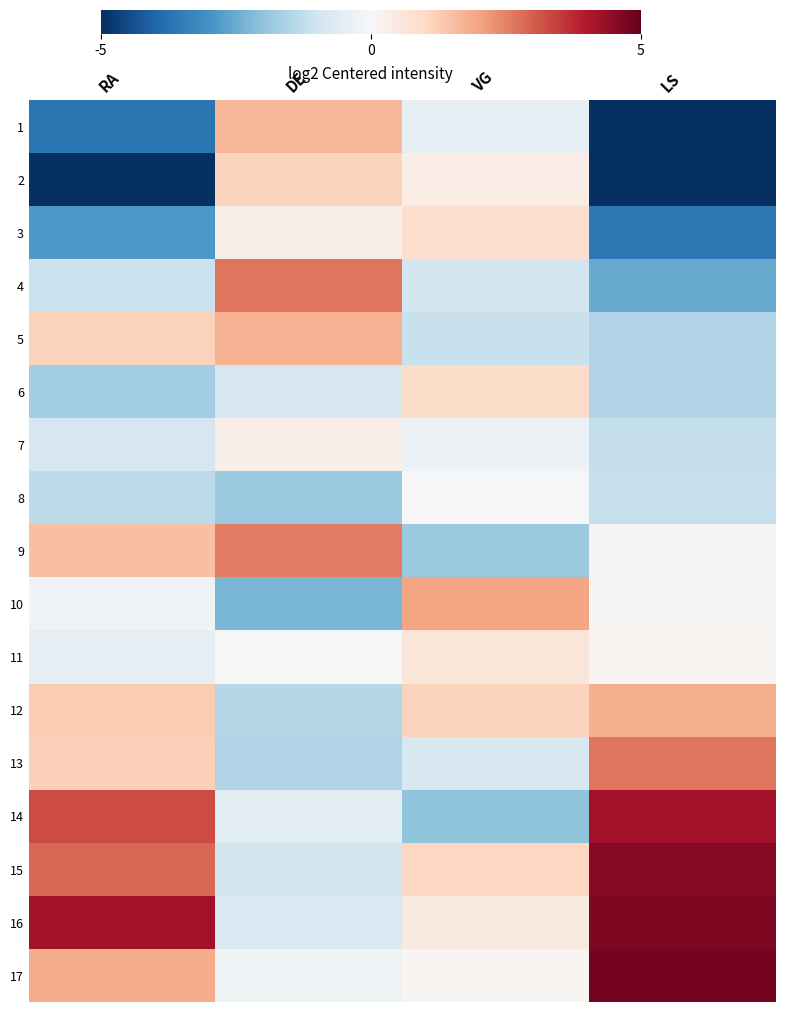

Reading left to right, transcribe all the data shown in this chart.

1: RA=-3.6	DE=1.7	VG=-0.5	LS=-6.4
2: RA=-5.3	DE=1.1	VG=0.4	LS=-5.0
3: RA=-2.9	DE=0.3	VG=0.8	LS=-3.6
4: RA=-1.1	DE=2.7	VG=-0.9	LS=-2.5
5: RA=1.1	DE=1.7	VG=-1.1	LS=-1.5
6: RA=-1.7	DE=-0.8	VG=0.9	LS=-1.5
7: RA=-0.8	DE=0.3	VG=-0.3	LS=-1.2
8: RA=-1.3	DE=-1.8	VG=0.0	LS=-1.2
9: RA=1.5	DE=2.5	VG=-1.9	LS=0.0
10: RA=-0.2	DE=-2.3	VG=2.0	LS=0.1
11: RA=-0.4	DE=0.0	VG=0.6	LS=0.1
12: RA=1.3	DE=-1.4	VG=1.2	LS=1.8
13: RA=1.2	DE=-1.5	VG=-0.8	LS=2.7
14: RA=3.3	DE=-0.5	VG=-2.0	LS=4.2
15: RA=2.9	DE=-0.9	VG=1.0	LS=4.6
16: RA=4.2	DE=-0.8	VG=0.5	LS=4.6
17: RA=1.9	DE=-0.2	VG=0.1	LS=4.8